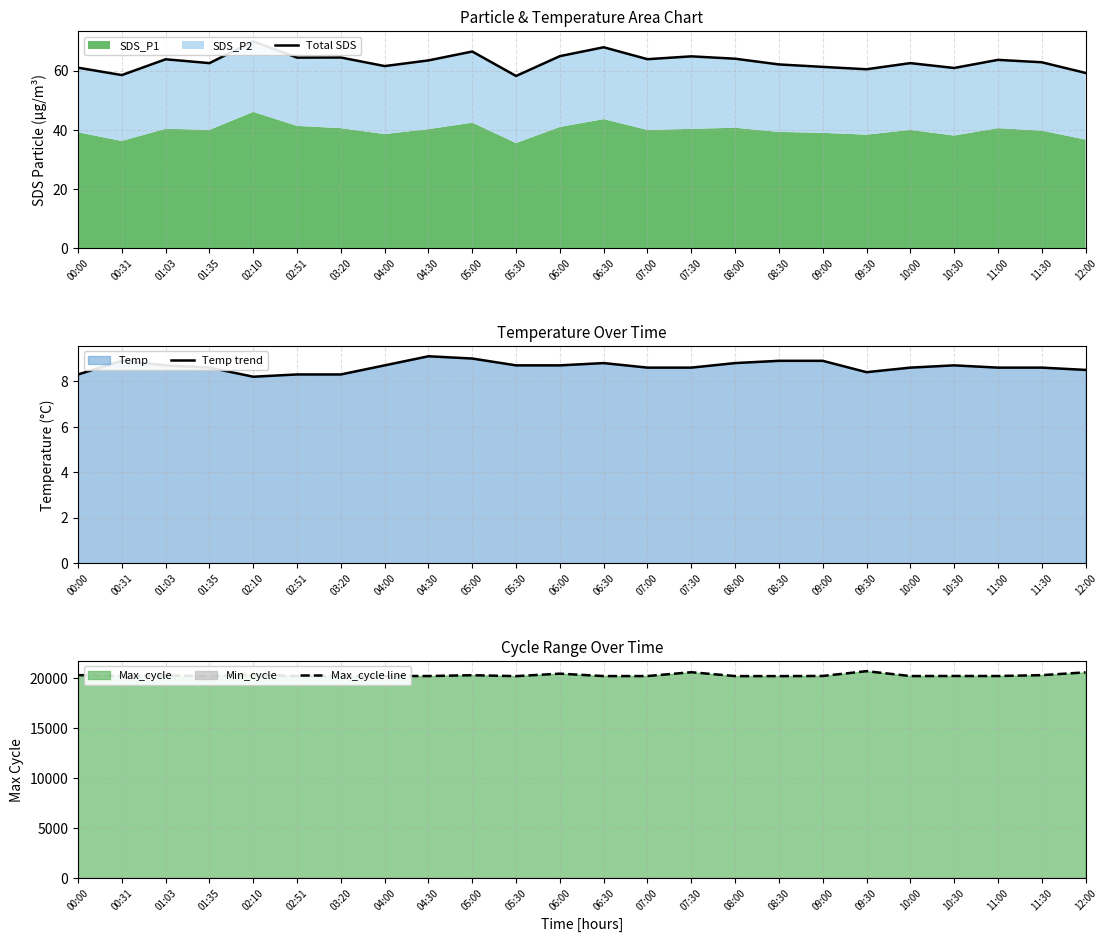

Reading right to left, transcribe all the data shown in this chart.

Total SDS: 12:00=59.2	11:30=62.8	11:00=63.6	10:30=60.9	10:00=62.5	09:30=60.5	09:00=61.3	08:30=62.1	08:00=64.0	07:30=64.8	07:00=63.9	06:30=67.9	06:00=64.9	05:30=58.2	05:00=66.5	04:30=63.5	04:00=61.5	03:20=64.4	02:51=64.4	02:10=69.9	01:35=62.5	01:03=63.8	00:31=58.5	00:00=61.0
Temp trend: 12:00=8.5	11:30=8.6	11:00=8.6	10:30=8.7	10:00=8.6	09:30=8.4	09:00=8.9	08:30=8.9	08:00=8.8	07:30=8.6	07:00=8.6	06:30=8.8	06:00=8.7	05:30=8.7	05:00=9.0	04:30=9.1	04:00=8.7	03:20=8.3	02:51=8.3	02:10=8.2	01:35=8.6	01:03=8.7	00:31=8.9	00:00=8.3
Max_cycle line: 12:00=20555.0	11:30=20276.0	11:00=20189.0	10:30=20193.0	10:00=20186.0	09:30=20673.0	09:00=20195.0	08:30=20181.0	08:00=20181.0	07:30=20569.0	07:00=20186.0	06:30=20183.0	06:00=20424.0	05:30=20178.0	05:00=20270.0	04:30=20188.0	04:00=20190.0	03:20=20192.0	02:51=20190.0	02:10=20312.0	01:35=20186.0	01:03=20242.0	00:31=20193.0	00:00=20283.0